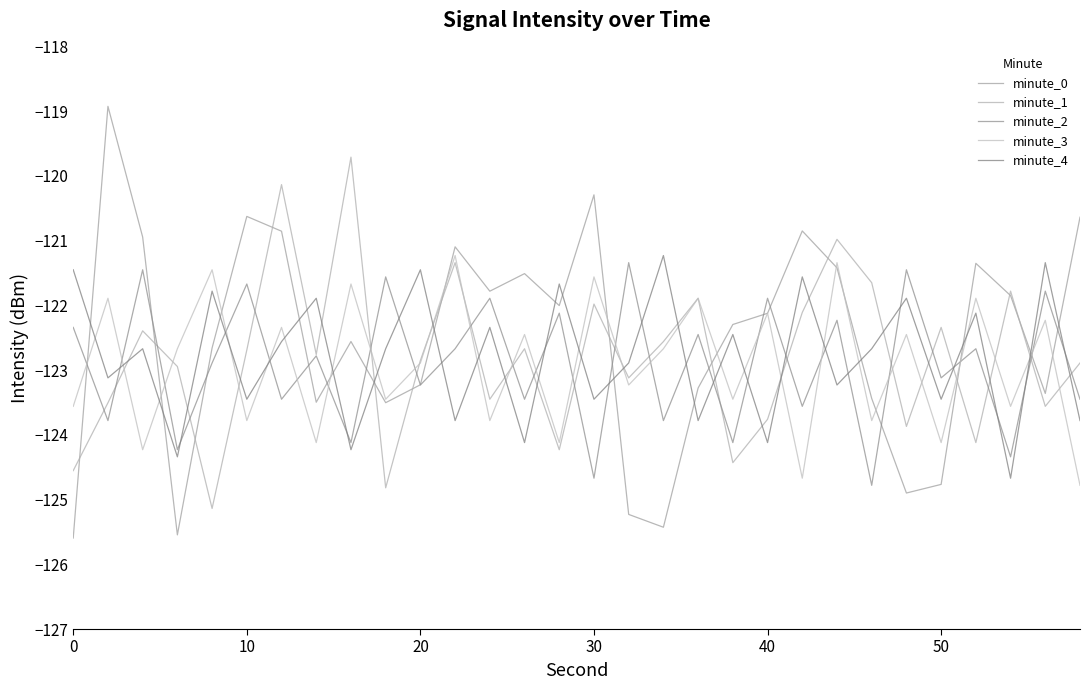

How many lines are shown in the chart?

5